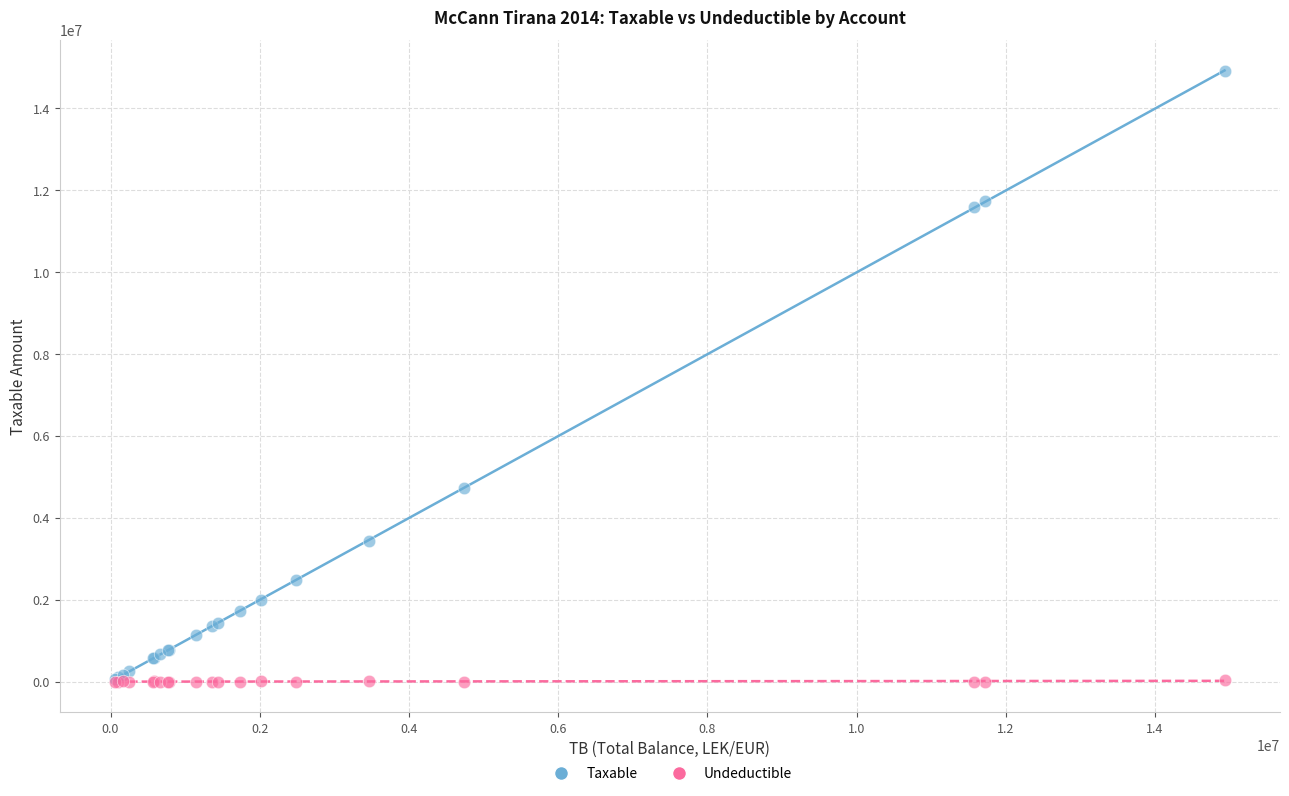

Which series reaches the maximum Y coordinate?

Taxable